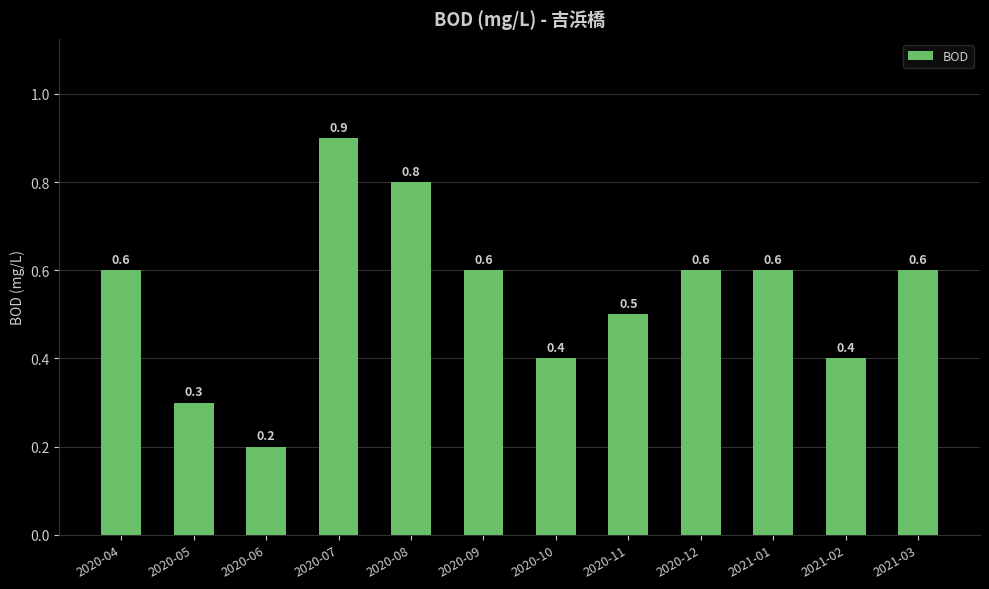

What is the label of the 4th bar from the left?

2020-07